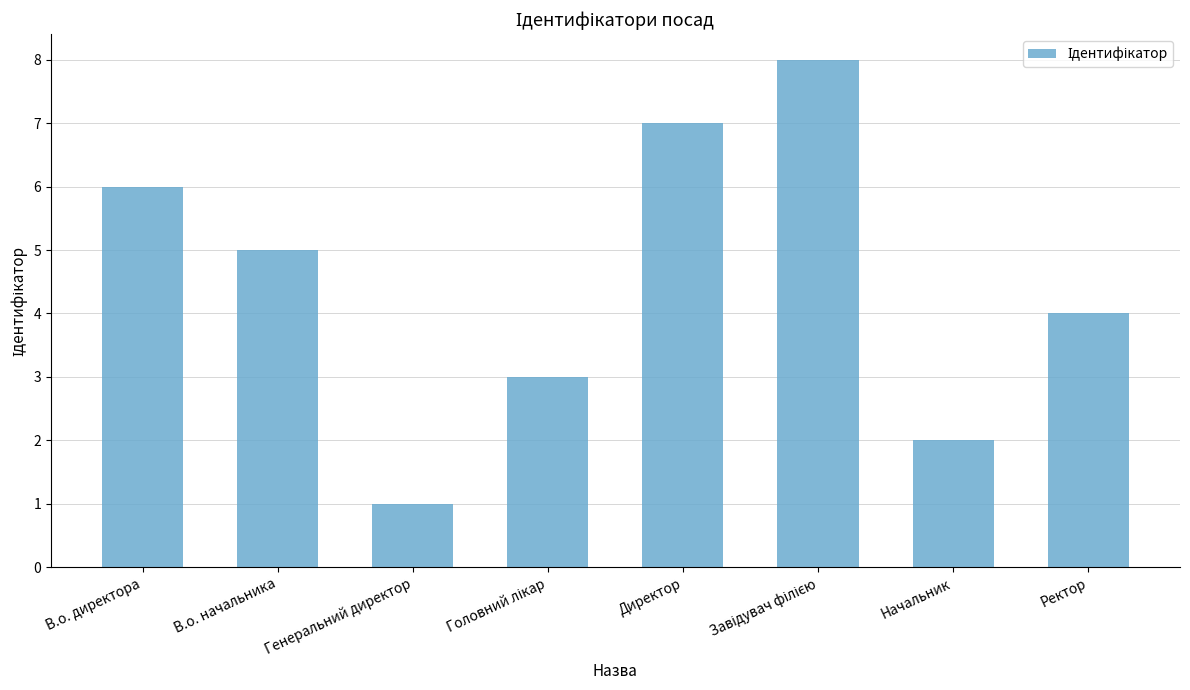

Reading left to right, what are all the values shown in this chart?

6	5	1	3	7	8	2	4